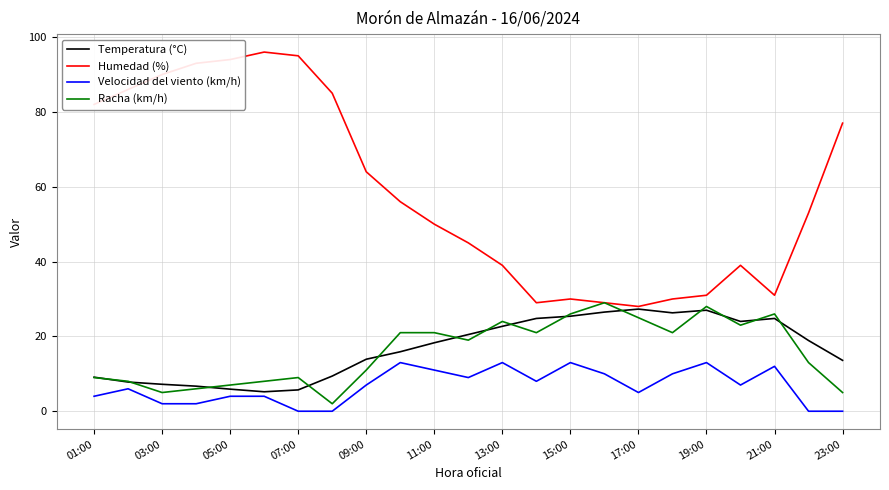

Which series has the largest total across all categories?

Humedad (%)